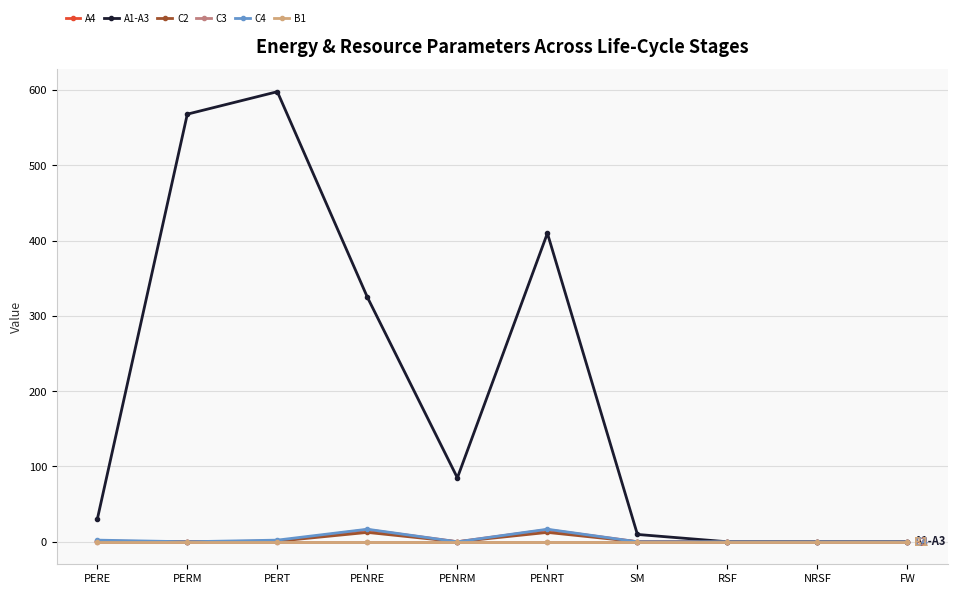

Rank the series at PENRE from highest to lowest value.

A1-A3, C4, A4, C2, C3, B1